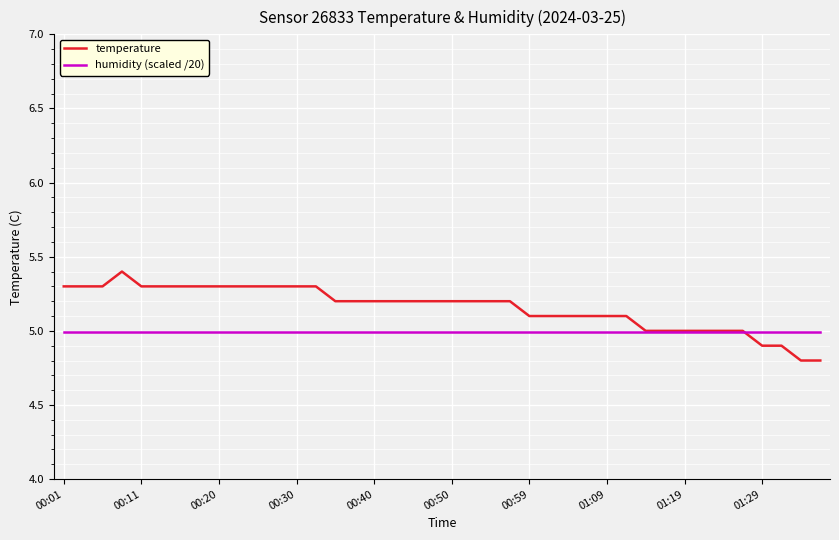

What is the minimum value shown in the chart?

4.8